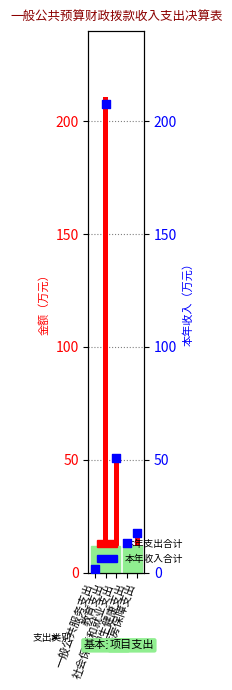

Which series has the largest total across all categories?

本年支出合计